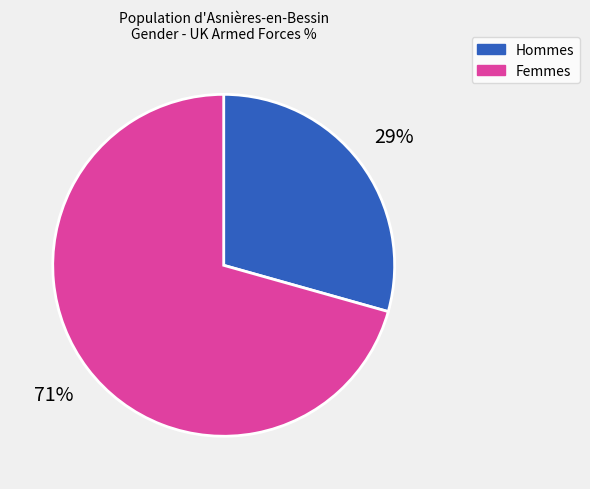

What is the ratio of the value at Hommes to the value at Femmes?

0.4